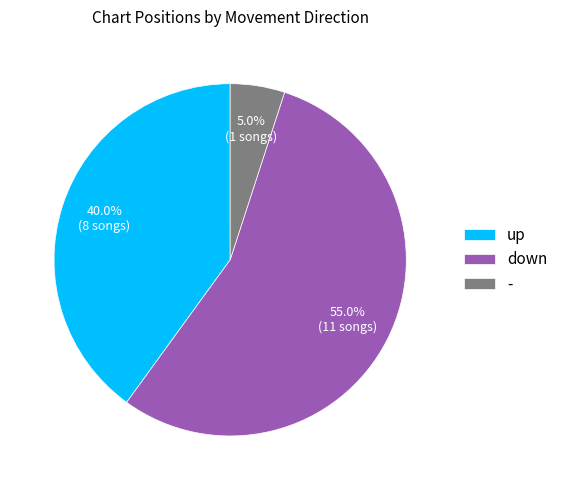

Which has a higher value, down or -?

down